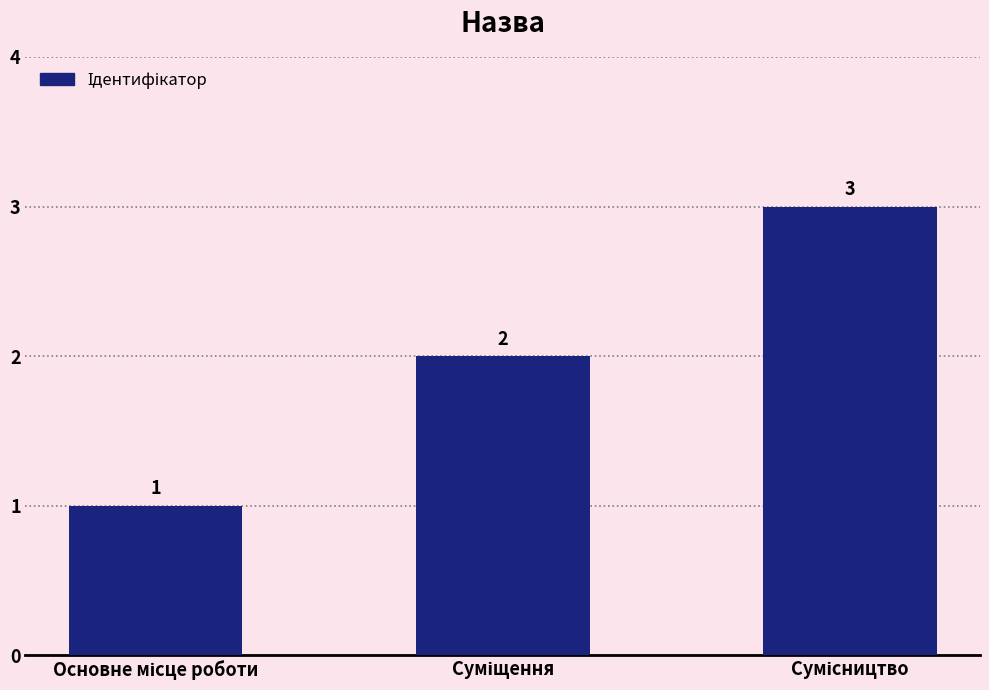

How many values are below 2?

1